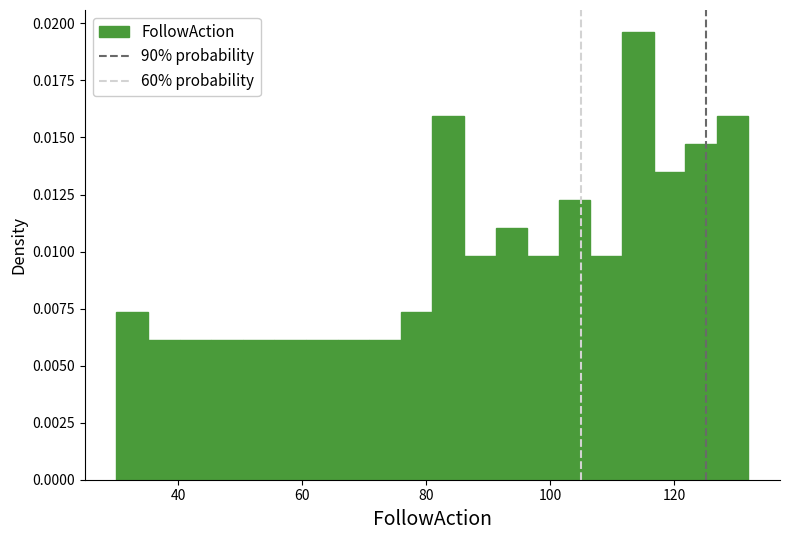

Read against the x-axis, roughly where is the centre of the tallest bar?

114